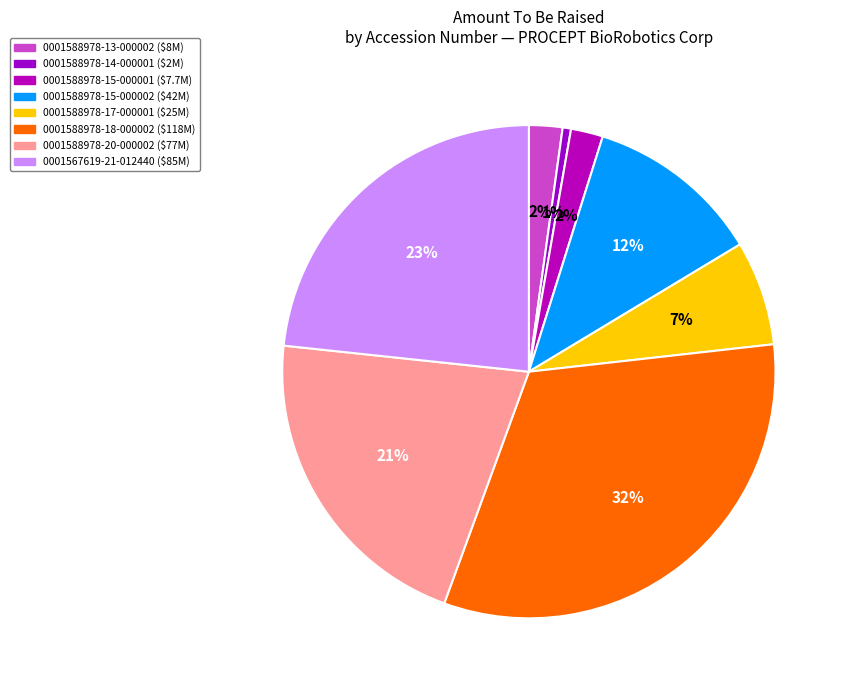

Count the number of slices in the pie.

8